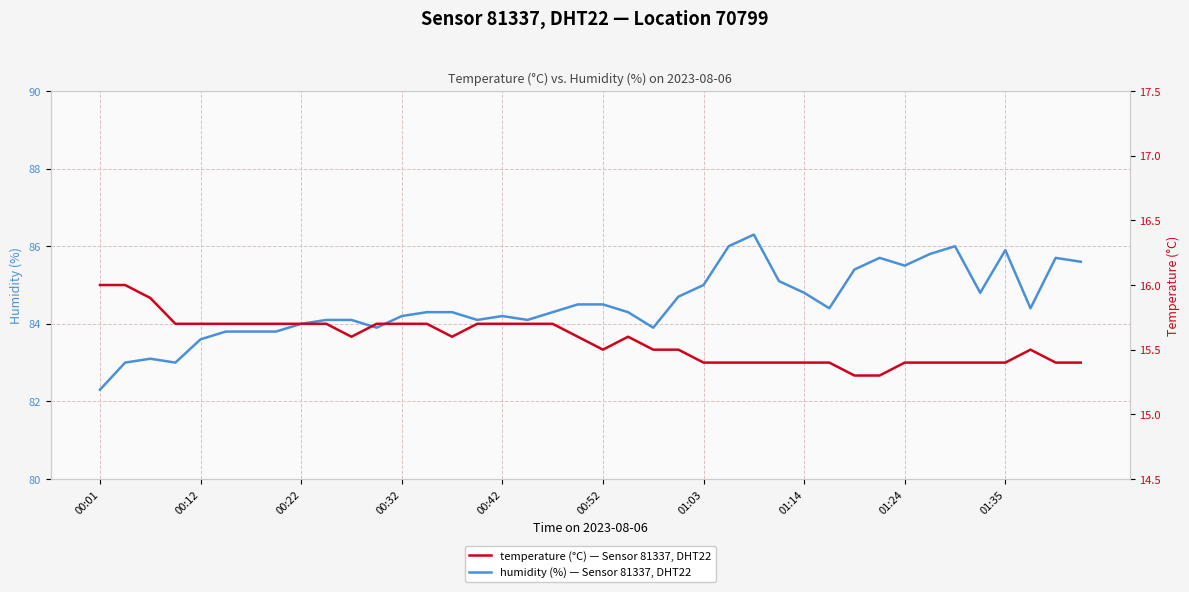

Where is the first local minimum for temperature?

10